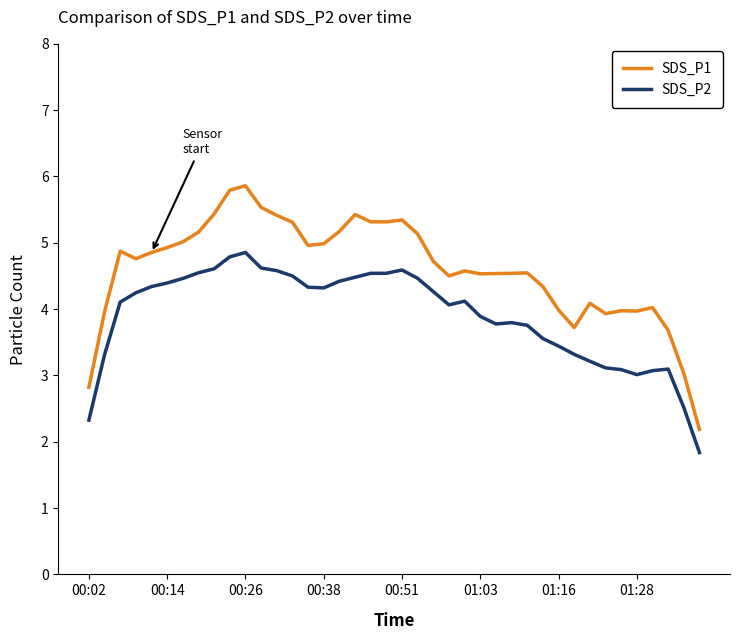

Which series has the widest spread of values?

SDS_P1